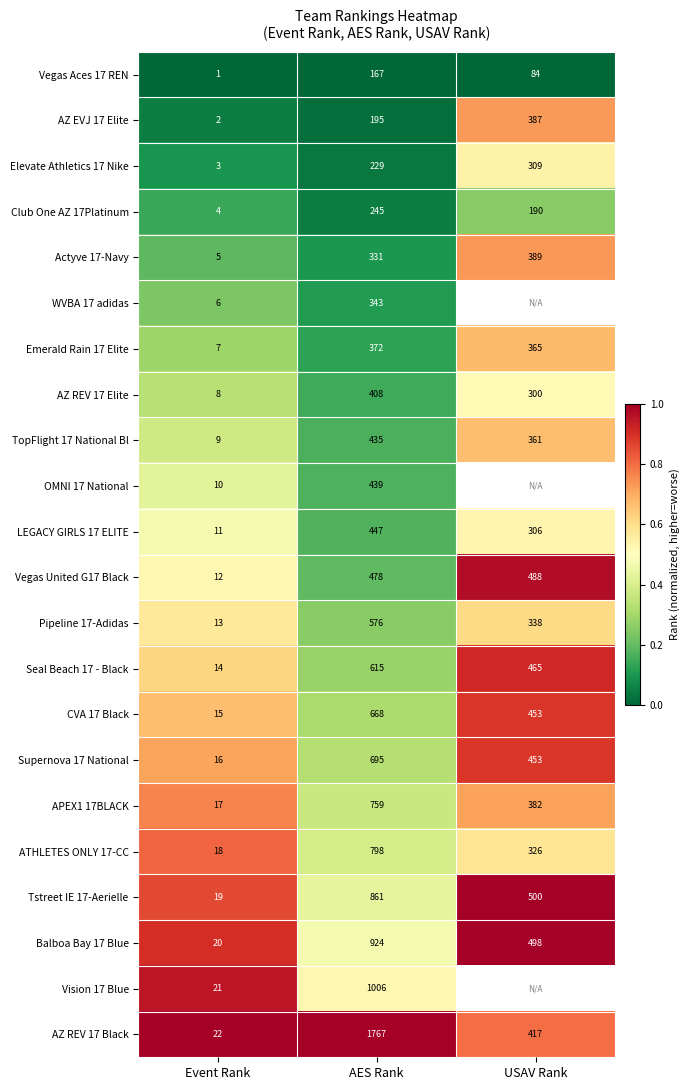

What is the sum of all TopFlight 17 National Bl values?

805